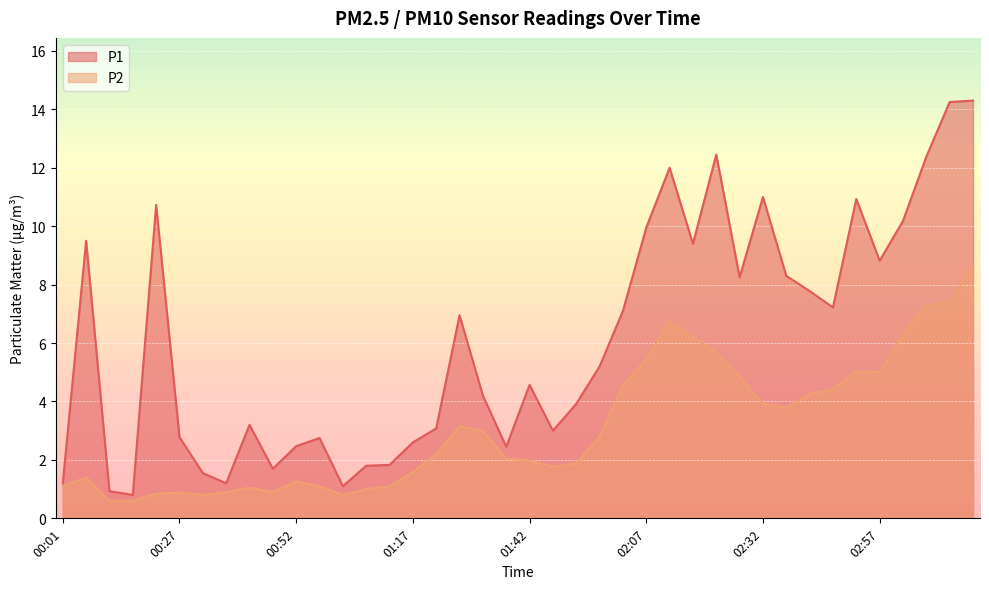

True or false: P2 has more than 2 interior local peaks.

True